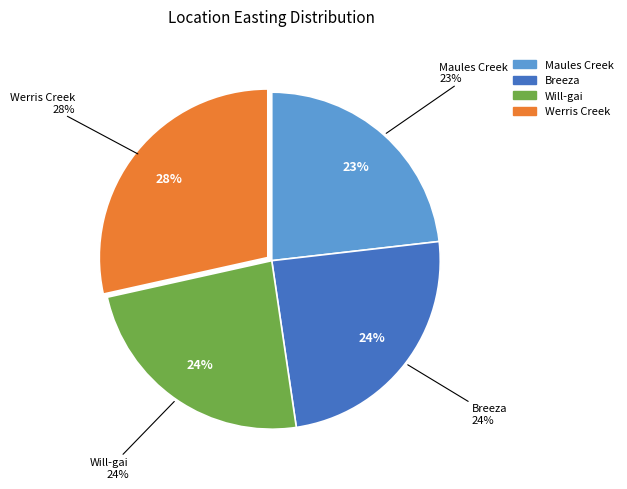

Count the number of slices in the pie.

4